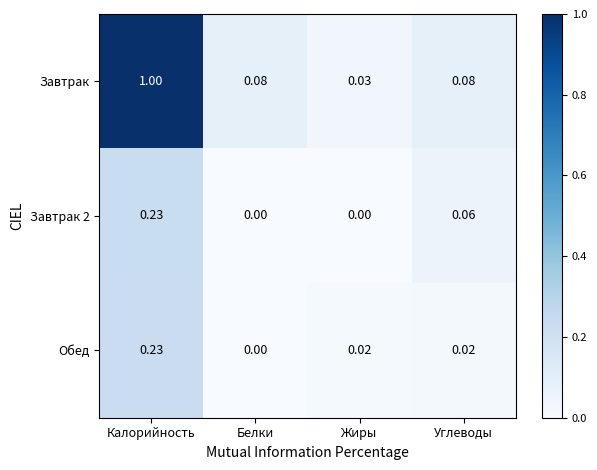

Where is Обед nearest to the value 0?

Белки